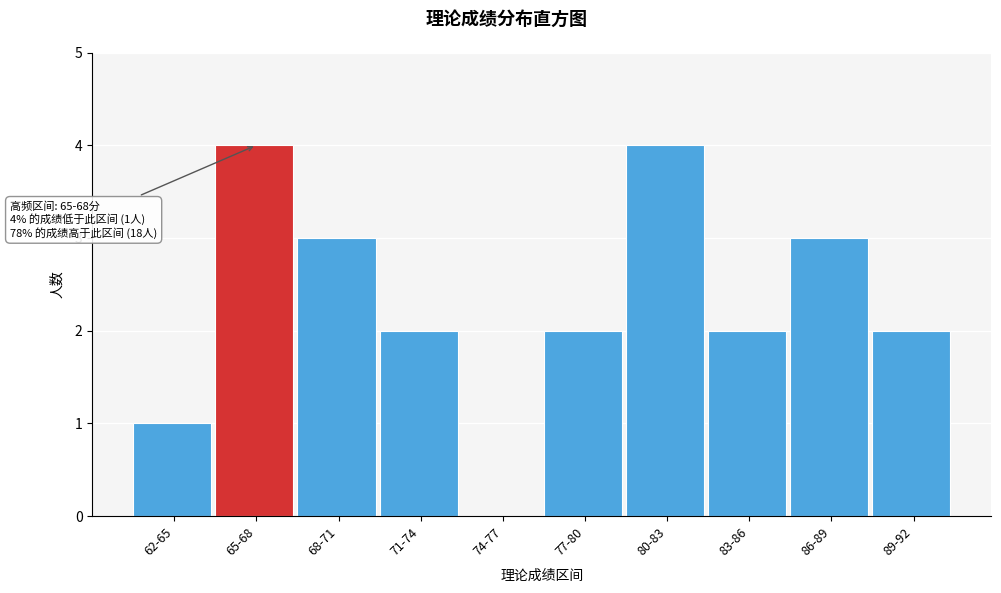

Reading left to right, extract all data points from this chart.

62-65=1	65-68=4	68-71=3	71-74=2	74-77=0	77-80=2	80-83=4	83-86=2	86-89=3	89-92=2